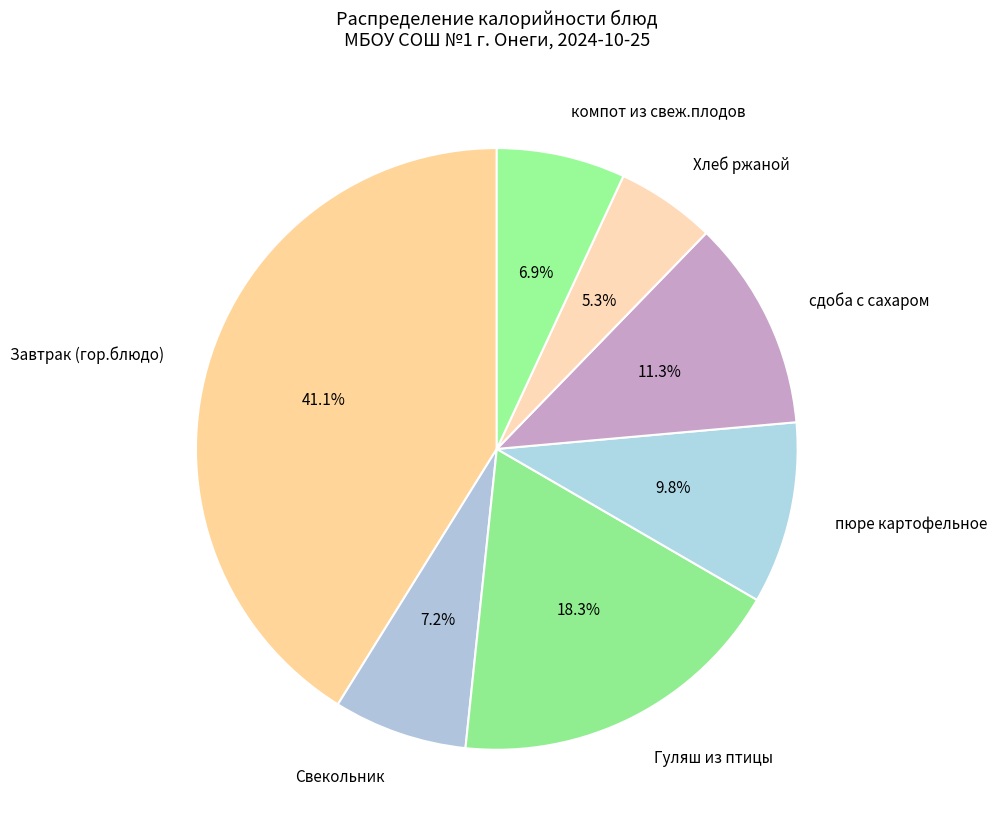

How many slices are in this pie chart?

7